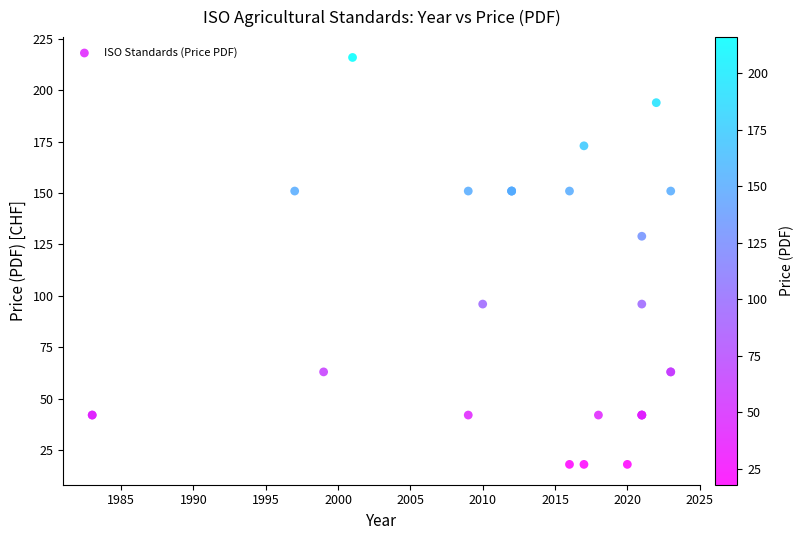

What Y value in the scatter plot is closest to 117?

129